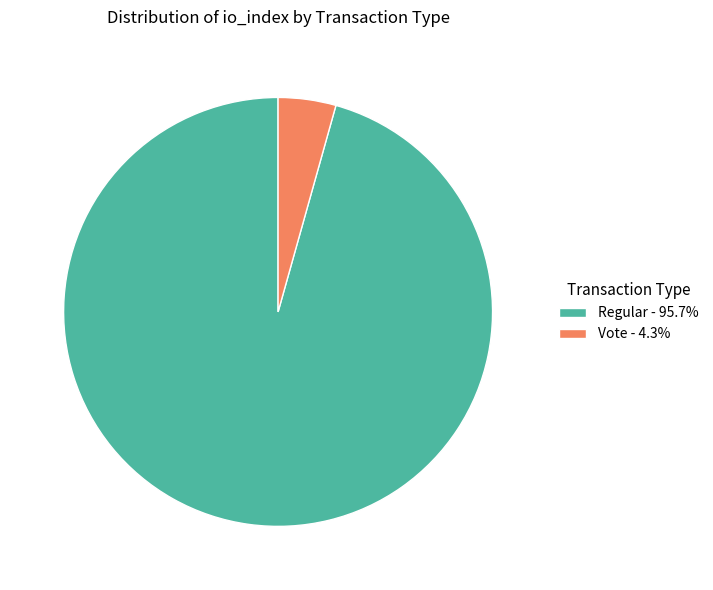

Do Regular - 95.7% and Vote - 4.3% together represent more than half of the pie?

Yes